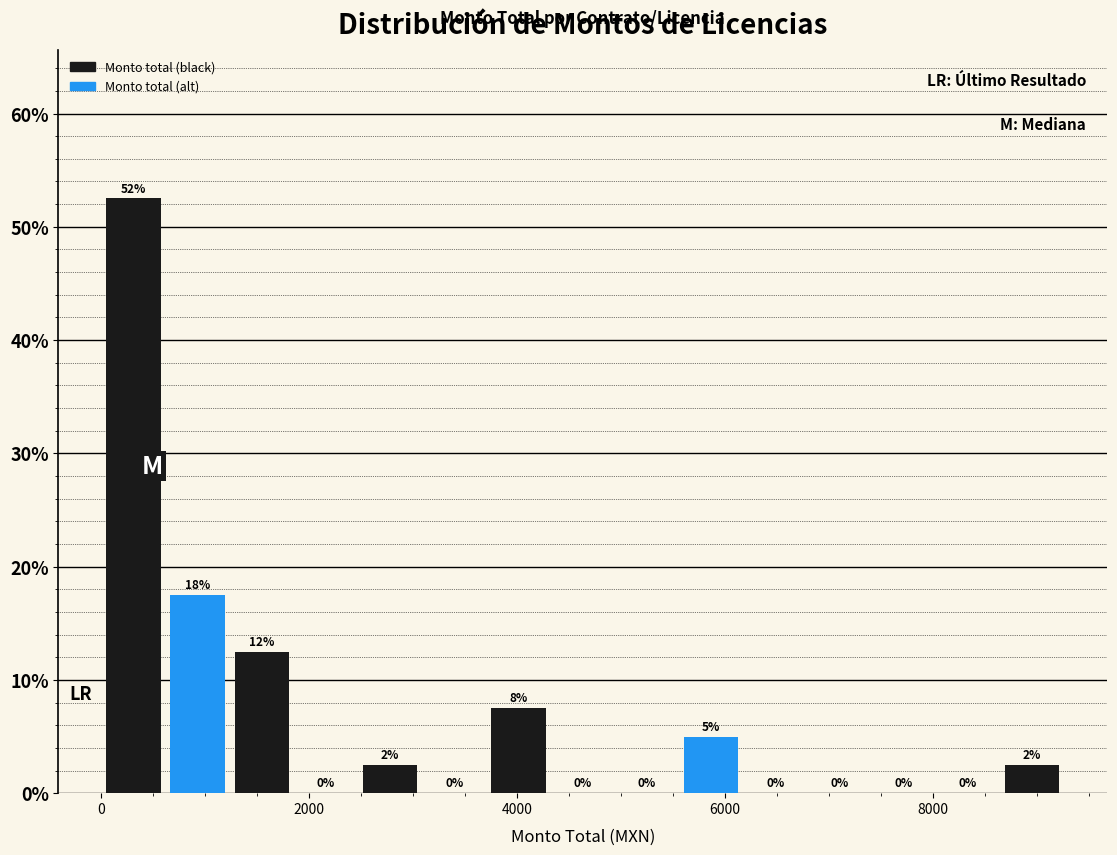

Around what value on the x-axis is the tallest bar? Give the approximate position of its centre, as read against the axis.

400